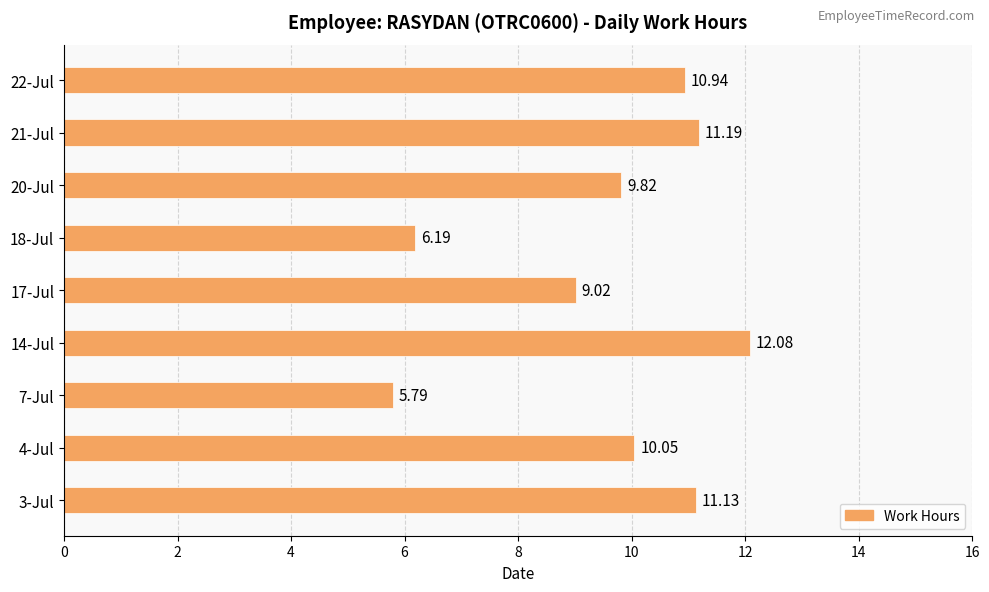

At which category does the chart reach its minimum across all series?

7-Jul